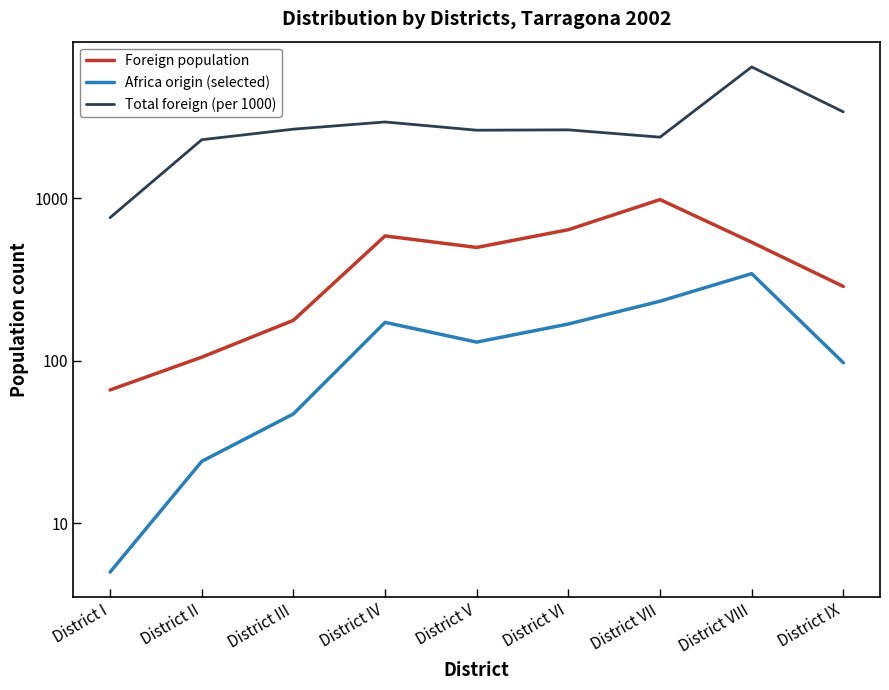

Which category has the lowest value in the Foreign population series?

District I